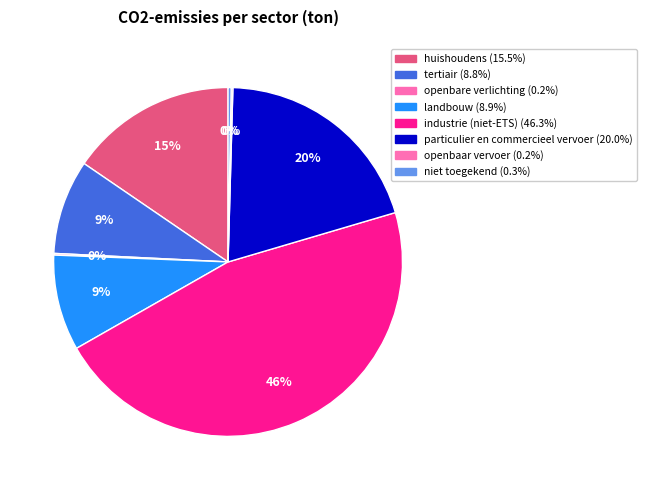

To the nearest percent, what percentage of the pie is particulier en commercieel vervoer?

20%